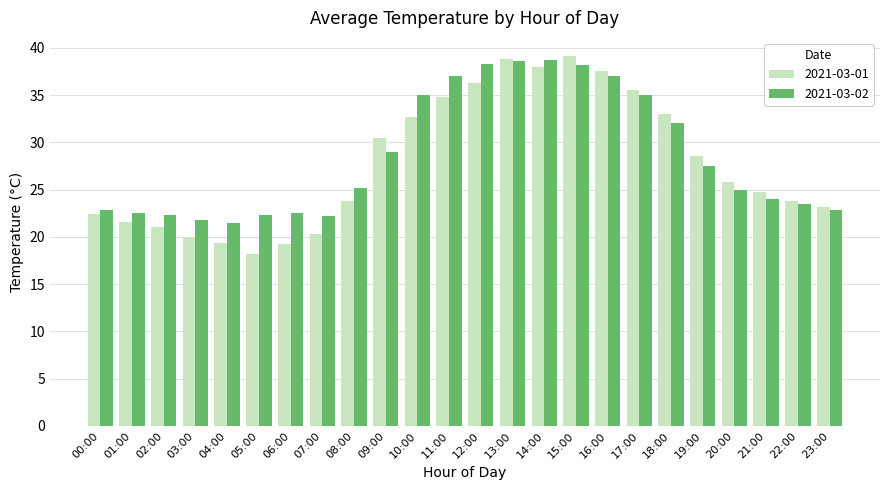

What is the difference between the maximum and minimum values in the 2021-03-02 series?

17.2